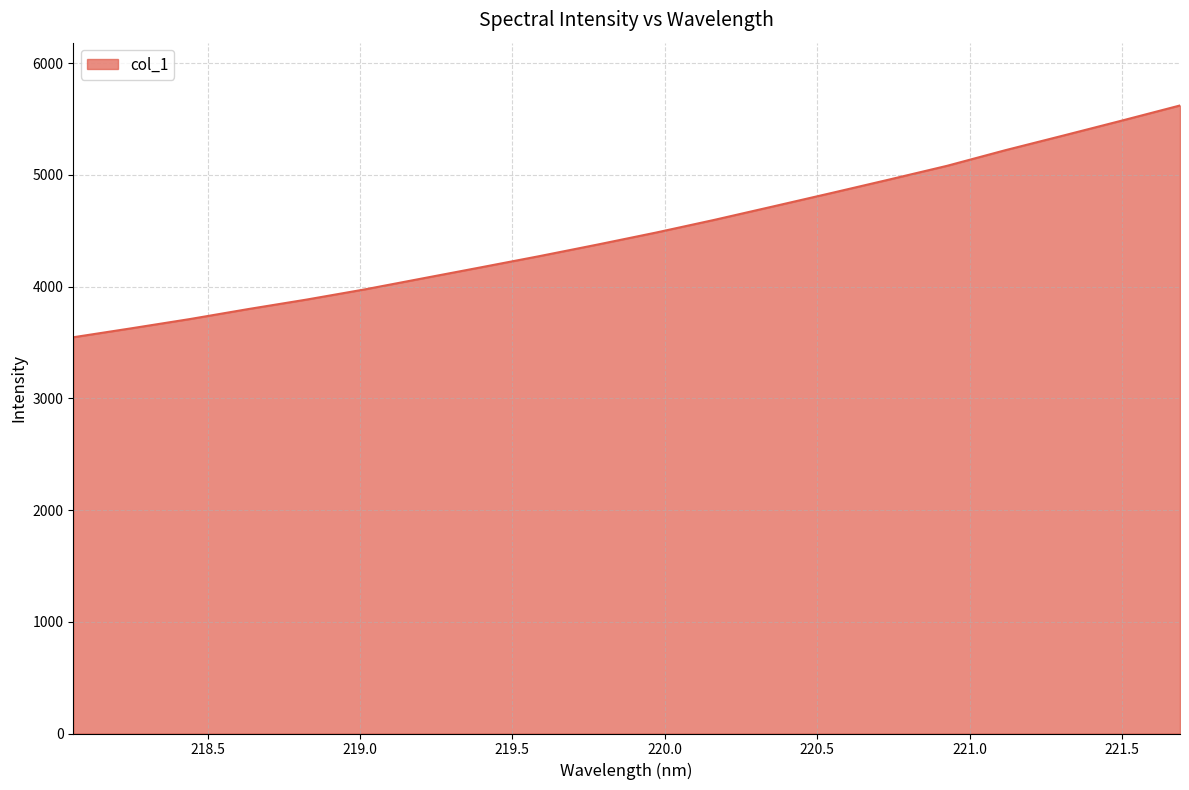

What is the smallest value displayed?

3546.5